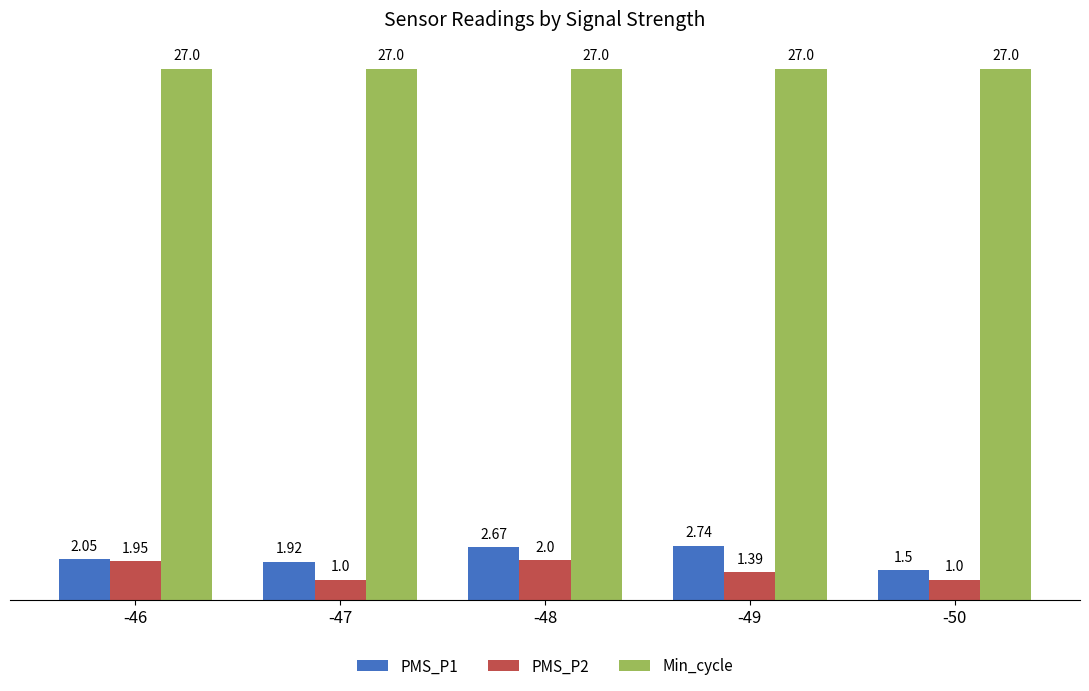

What is the difference between the PMS_P1 values at -46 and -49?

0.7